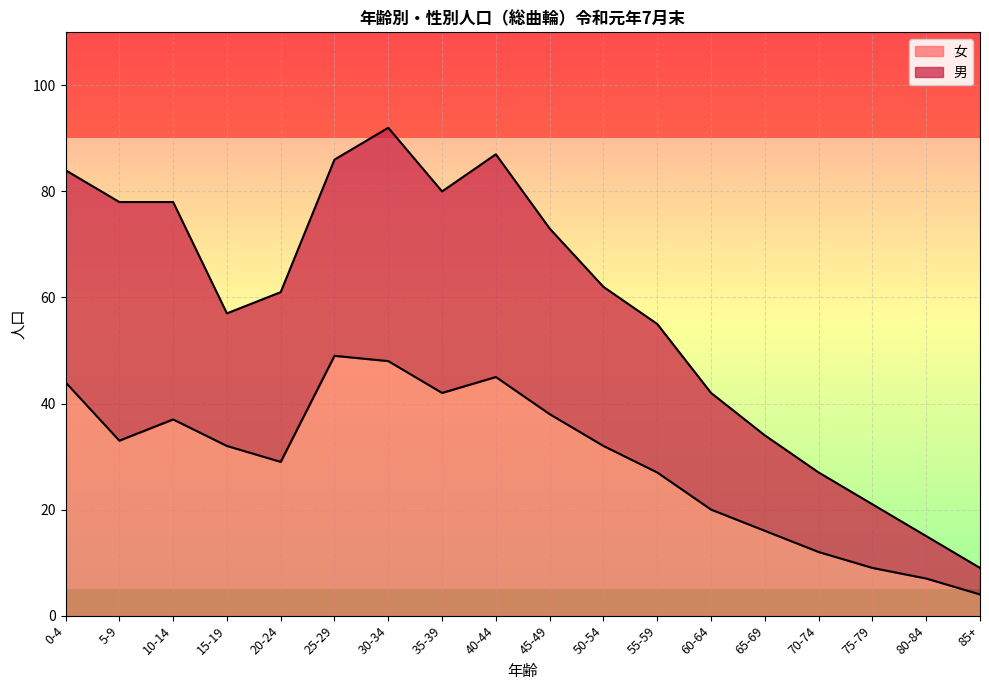

Reading left to right, extract all data points from this chart.

男: 0-4=84	5-9=78	10-14=78	15-19=57	20-24=61	25-29=86	30-34=92	35-39=80	40-44=87	45-49=73	50-54=62	55-59=55	60-64=42	65-69=34	70-74=27	75-79=21	80-84=15	85+=9
女: 0-4=44	5-9=33	10-14=37	15-19=32	20-24=29	25-29=49	30-34=48	35-39=42	40-44=45	45-49=38	50-54=32	55-59=27	60-64=20	65-69=16	70-74=12	75-79=9	80-84=7	85+=4